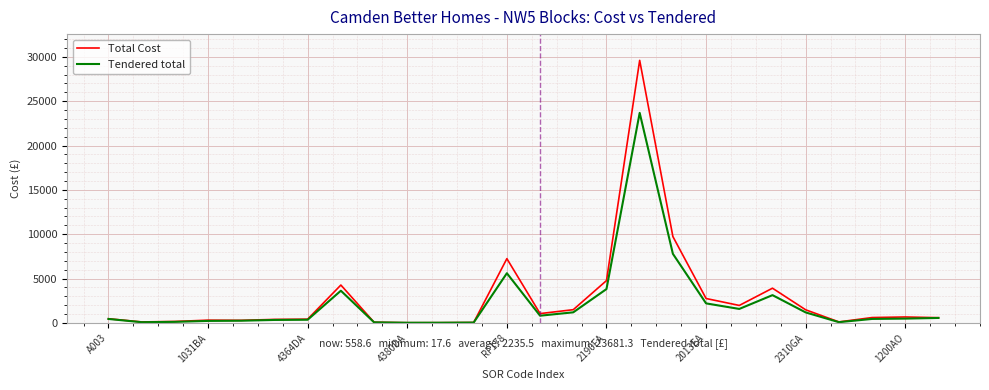

Which series has the widest spread of values?

Total Cost